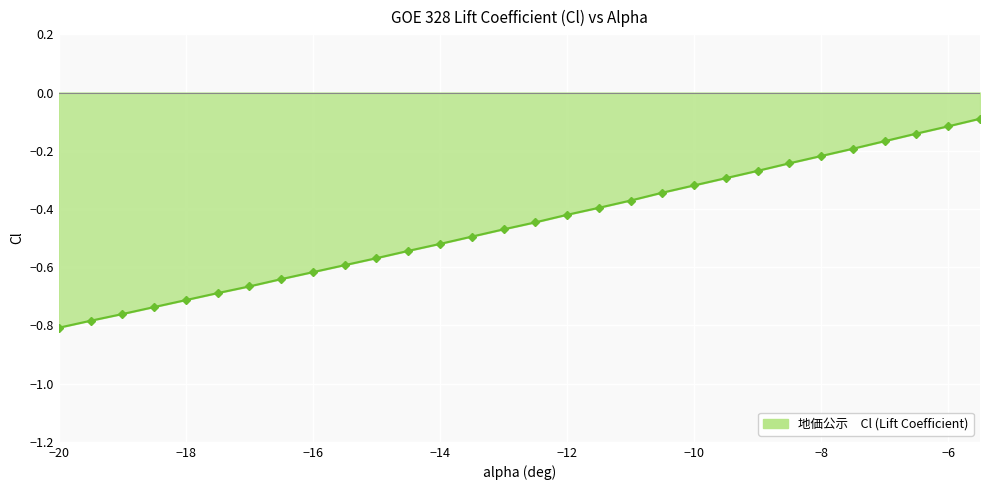

What is the difference between the maximum and minimum values?

0.7